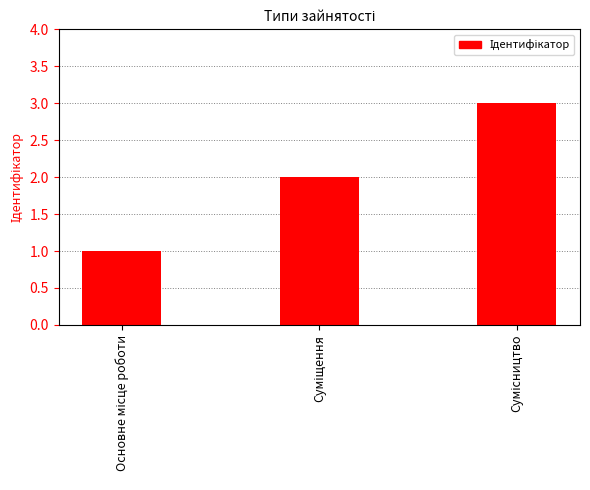

What is the greatest value displayed?

3